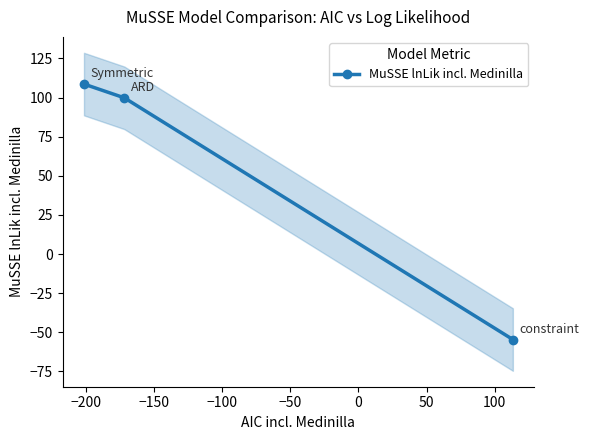

What is the value of the MuSSE lnLik incl. Medinilla point at the 1st from the left?

108.6